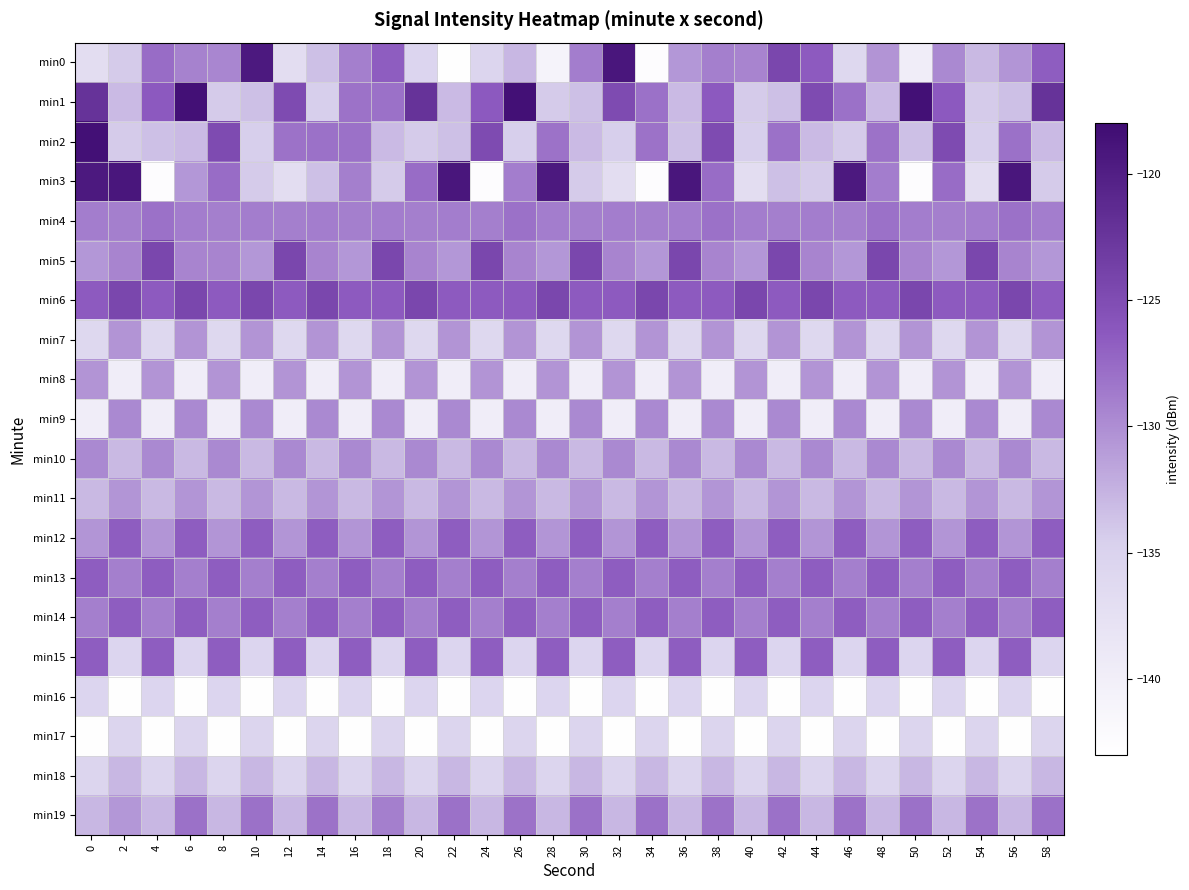

Reading left to right, extract all data points from this chart.

min0: 0=-136.9	2=-134.3	4=-127.7	6=-129.1	8=-129.5	10=-119.5	12=-136.9	14=-133.5	16=-129.0	18=-126.7	20=-135.5	22=-142.9	24=-135.4	26=-132.9	28=-140.8	30=-128.9	32=-119.1	34=-142.6	36=-130.6	38=-129.0	40=-129.4	42=-124.4	44=-126.4	46=-135.9	48=-130.4	50=-139.8	52=-129.7	54=-133.0	56=-130.6	58=-126.7
min1: 0=-122.3	2=-133.1	4=-126.3	6=-118.5	8=-134.2	10=-133.5	12=-124.9	14=-134.5	16=-128.1	18=-128.0	20=-122.3	22=-133.1	24=-126.3	26=-118.5	28=-134.2	30=-133.5	32=-124.9	34=-128.0	36=-133.1	38=-126.3	40=-134.2	42=-133.5	44=-124.9	46=-128.0	48=-133.1	50=-118.5	52=-126.3	54=-134.2	56=-133.5	58=-122.3
min2: 0=-118.5	2=-134.2	4=-133.5	6=-133.1	8=-124.9	10=-134.5	12=-128.1	14=-128.0	16=-128.0	18=-133.1	20=-134.2	22=-133.5	24=-124.9	26=-134.5	28=-128.1	30=-133.1	32=-134.5	34=-128.1	36=-133.5	38=-124.9	40=-134.5	42=-128.0	44=-133.1	46=-134.2	48=-128.1	50=-133.5	52=-124.9	54=-134.5	56=-128.0	58=-133.1
min3: 0=-119.5	2=-119.1	4=-142.6	6=-130.6	8=-127.7	10=-134.3	12=-136.9	14=-133.5	16=-129.0	18=-134.3	20=-127.7	22=-119.1	24=-142.6	26=-128.9	28=-119.5	30=-134.3	32=-136.9	34=-142.6	36=-119.1	38=-127.7	40=-136.9	42=-133.5	44=-134.3	46=-119.5	48=-128.9	50=-142.6	52=-127.7	54=-136.9	56=-119.1	58=-134.3
min4: 0=-128.9	2=-129.0	4=-128.0	6=-128.9	8=-129.0	10=-128.9	12=-129.0	14=-128.9	16=-129.0	18=-128.9	20=-129.0	22=-128.9	24=-129.0	26=-128.0	28=-128.9	30=-129.0	32=-128.9	34=-129.0	36=-128.9	38=-128.0	40=-128.9	42=-129.0	44=-128.9	46=-129.0	48=-128.0	50=-128.9	52=-129.0	54=-128.9	56=-128.0	58=-128.9
min5: 0=-130.6	2=-129.4	4=-124.4	6=-129.4	8=-129.4	10=-130.6	12=-124.4	14=-129.4	16=-130.6	18=-124.4	20=-129.4	22=-130.6	24=-124.4	26=-129.4	28=-130.6	30=-124.4	32=-129.4	34=-130.6	36=-124.4	38=-129.4	40=-130.6	42=-124.4	44=-129.4	46=-130.6	48=-124.4	50=-129.4	52=-130.6	54=-124.4	56=-129.4	58=-130.6
min6: 0=-126.4	2=-124.4	4=-126.4	6=-124.4	8=-126.4	10=-124.4	12=-126.4	14=-124.4	16=-126.4	18=-126.4	20=-124.4	22=-126.4	24=-126.4	26=-126.4	28=-124.4	30=-126.4	32=-126.4	34=-124.4	36=-126.4	38=-126.4	40=-124.4	42=-126.4	44=-124.4	46=-126.4	48=-126.4	50=-124.4	52=-126.4	54=-126.4	56=-124.4	58=-126.4
min7: 0=-135.9	2=-130.4	4=-135.9	6=-130.4	8=-135.9	10=-130.4	12=-135.9	14=-130.4	16=-135.9	18=-130.4	20=-135.9	22=-130.4	24=-135.9	26=-130.4	28=-135.9	30=-130.4	32=-135.9	34=-130.4	36=-135.9	38=-130.4	40=-135.9	42=-130.4	44=-135.9	46=-130.4	48=-135.9	50=-130.4	52=-135.9	54=-130.4	56=-135.9	58=-130.4
min8: 0=-130.4	2=-139.8	4=-130.4	6=-139.8	8=-130.4	10=-139.8	12=-130.4	14=-139.8	16=-130.4	18=-139.8	20=-130.4	22=-139.8	24=-130.4	26=-139.8	28=-130.4	30=-139.8	32=-130.4	34=-139.8	36=-130.4	38=-139.8	40=-130.4	42=-139.8	44=-130.4	46=-139.8	48=-130.4	50=-139.8	52=-130.4	54=-139.8	56=-130.4	58=-139.8
min9: 0=-139.8	2=-129.7	4=-139.8	6=-129.7	8=-139.8	10=-129.7	12=-139.8	14=-129.7	16=-139.8	18=-129.7	20=-139.8	22=-129.7	24=-139.8	26=-129.7	28=-139.8	30=-129.7	32=-139.8	34=-129.7	36=-139.8	38=-129.7	40=-139.8	42=-129.7	44=-139.8	46=-129.7	48=-139.8	50=-129.7	52=-139.8	54=-129.7	56=-139.8	58=-129.7
min10: 0=-129.7	2=-133.0	4=-129.7	6=-133.0	8=-129.7	10=-133.0	12=-129.7	14=-133.0	16=-129.7	18=-133.0	20=-129.7	22=-133.0	24=-129.7	26=-133.0	28=-129.7	30=-133.0	32=-129.7	34=-133.0	36=-129.7	38=-133.0	40=-129.7	42=-133.0	44=-129.7	46=-133.0	48=-129.7	50=-133.0	52=-129.7	54=-133.0	56=-129.7	58=-133.0
min11: 0=-133.0	2=-130.6	4=-133.0	6=-130.6	8=-133.0	10=-130.6	12=-133.0	14=-130.6	16=-133.0	18=-130.6	20=-133.0	22=-130.6	24=-133.0	26=-130.6	28=-133.0	30=-130.6	32=-133.0	34=-130.6	36=-133.0	38=-130.6	40=-133.0	42=-130.6	44=-133.0	46=-130.6	48=-133.0	50=-130.6	52=-133.0	54=-130.6	56=-133.0	58=-130.6
min12: 0=-130.6	2=-126.7	4=-130.6	6=-126.7	8=-130.6	10=-126.7	12=-130.6	14=-126.7	16=-130.6	18=-126.7	20=-130.6	22=-126.7	24=-130.6	26=-126.7	28=-130.6	30=-126.7	32=-130.6	34=-126.7	36=-130.6	38=-126.7	40=-130.6	42=-126.7	44=-130.6	46=-126.7	48=-130.6	50=-126.7	52=-130.6	54=-126.7	56=-130.6	58=-126.7
min13: 0=-126.7	2=-129.0	4=-126.7	6=-129.0	8=-126.7	10=-129.0	12=-126.7	14=-129.0	16=-126.7	18=-129.0	20=-126.7	22=-129.0	24=-126.7	26=-129.0	28=-126.7	30=-129.0	32=-126.7	34=-129.0	36=-126.7	38=-129.0	40=-126.7	42=-129.0	44=-126.7	46=-129.0	48=-126.7	50=-129.0	52=-126.7	54=-129.0	56=-126.7	58=-129.0
min14: 0=-129.0	2=-126.7	4=-129.0	6=-126.7	8=-129.0	10=-126.7	12=-129.0	14=-126.7	16=-129.0	18=-126.7	20=-129.0	22=-126.7	24=-129.0	26=-126.7	28=-129.0	30=-126.7	32=-129.0	34=-126.7	36=-129.0	38=-126.7	40=-129.0	42=-126.7	44=-129.0	46=-126.7	48=-129.0	50=-126.7	52=-129.0	54=-126.7	56=-129.0	58=-126.7
min15: 0=-126.7	2=-135.5	4=-126.7	6=-135.5	8=-126.7	10=-135.5	12=-126.7	14=-135.5	16=-126.7	18=-135.5	20=-126.7	22=-135.5	24=-126.7	26=-135.5	28=-126.7	30=-135.5	32=-126.7	34=-135.5	36=-126.7	38=-135.5	40=-126.7	42=-135.5	44=-126.7	46=-135.5	48=-126.7	50=-135.5	52=-126.7	54=-135.5	56=-126.7	58=-135.5
min16: 0=-135.5	2=-142.9	4=-135.5	6=-142.9	8=-135.5	10=-142.9	12=-135.5	14=-142.9	16=-135.5	18=-142.9	20=-135.5	22=-142.9	24=-135.5	26=-142.9	28=-135.5	30=-142.9	32=-135.5	34=-142.9	36=-135.5	38=-142.9	40=-135.5	42=-142.9	44=-135.5	46=-142.9	48=-135.5	50=-142.9	52=-135.5	54=-142.9	56=-135.5	58=-142.9
min17: 0=-142.9	2=-135.4	4=-142.9	6=-135.4	8=-142.9	10=-135.4	12=-142.9	14=-135.4	16=-142.9	18=-135.4	20=-142.9	22=-135.4	24=-142.9	26=-135.4	28=-142.9	30=-135.4	32=-142.9	34=-135.4	36=-142.9	38=-135.4	40=-142.9	42=-135.4	44=-142.9	46=-135.4	48=-142.9	50=-135.4	52=-142.9	54=-135.4	56=-142.9	58=-135.4
min18: 0=-135.4	2=-132.9	4=-135.4	6=-132.9	8=-135.4	10=-132.9	12=-135.4	14=-132.9	16=-135.4	18=-132.9	20=-135.4	22=-132.9	24=-135.4	26=-132.9	28=-135.4	30=-132.9	32=-135.4	34=-132.9	36=-135.4	38=-132.9	40=-135.4	42=-132.9	44=-135.4	46=-132.9	48=-135.4	50=-132.9	52=-135.4	54=-132.9	56=-135.4	58=-132.9
min19: 0=-132.9	2=-130.6	4=-132.9	6=-128.0	8=-132.9	10=-128.0	12=-132.9	14=-128.1	16=-132.9	18=-129.0	20=-132.9	22=-128.0	24=-132.9	26=-128.1	28=-132.9	30=-128.0	32=-132.9	34=-128.0	36=-132.9	38=-128.1	40=-132.9	42=-128.0	44=-132.9	46=-128.1	48=-132.9	50=-128.0	52=-132.9	54=-128.1	56=-132.9	58=-128.0